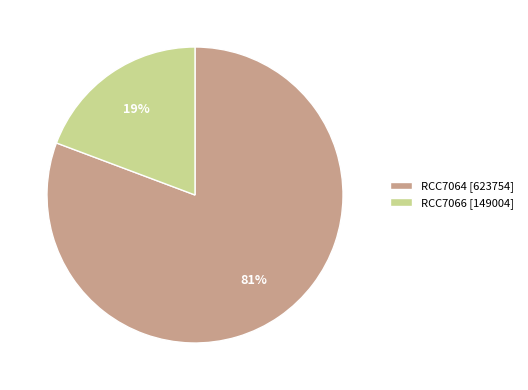

Is there a majority slice in this chart?

Yes